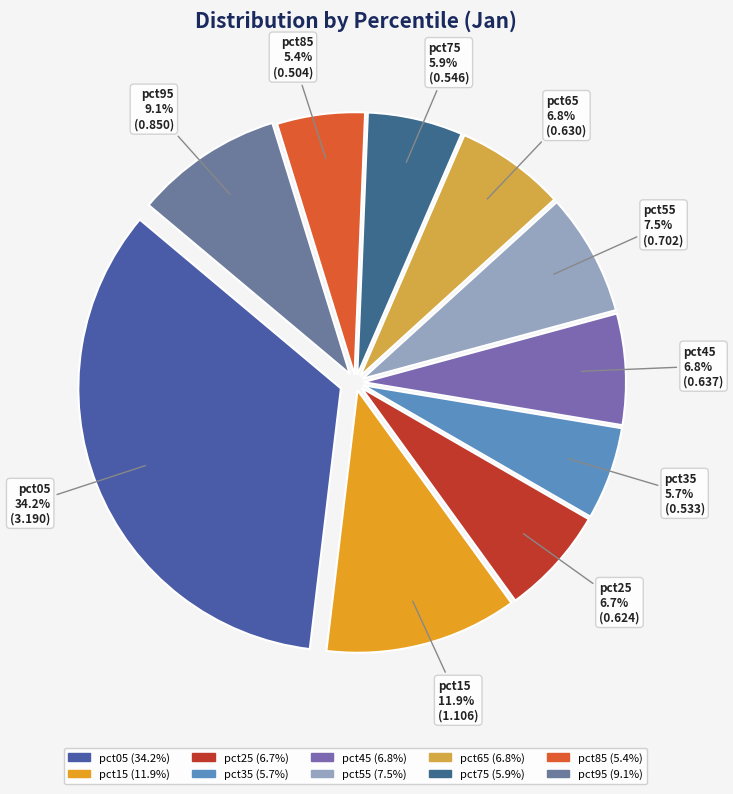

Approximately how many times larger is the value at pct95 compared to pct05?

0.3